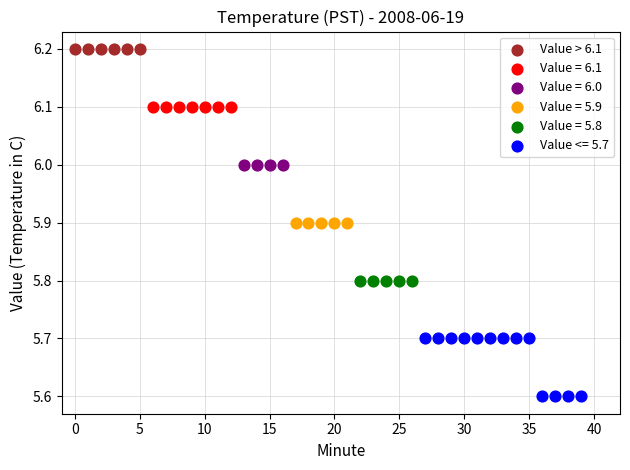

Which series reaches the maximum Y coordinate?

Value > 6.1